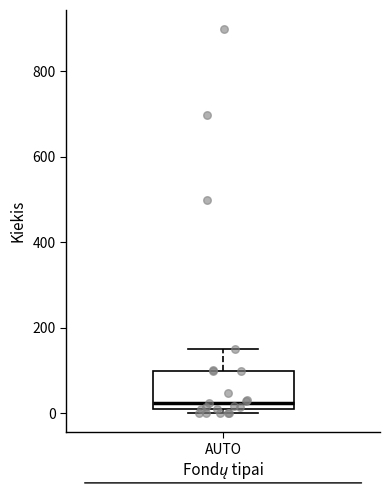

Transcribe this box plot: give where the median line is, the range the box spans, and where the two whiskers end, as read against the y-axis. The values are not printed on the chart, so give them approximately, as read against the axis.

median 20 (just above the box's lower edge), box 20 to 100, whiskers 0 to 160